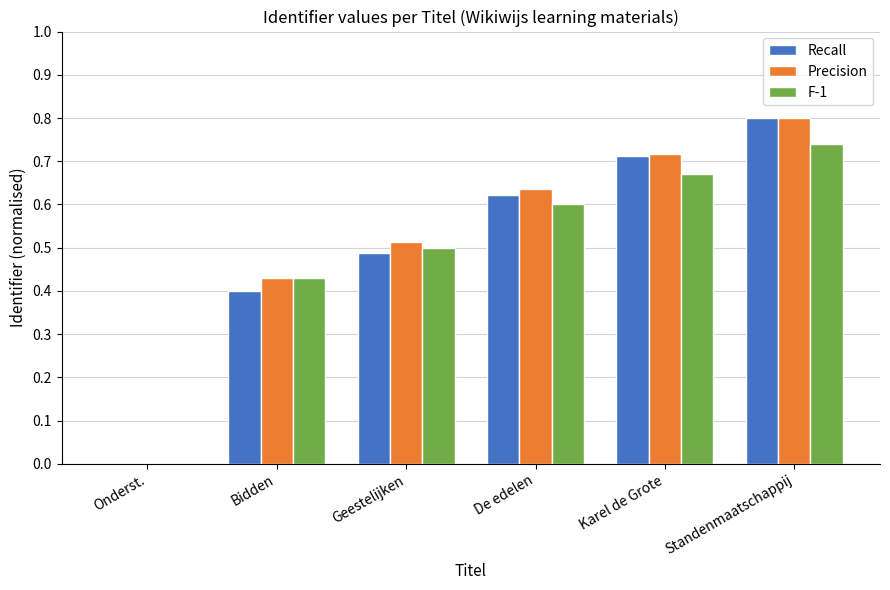

What value does the Recall series have at Standenmaatschappij?

0.8